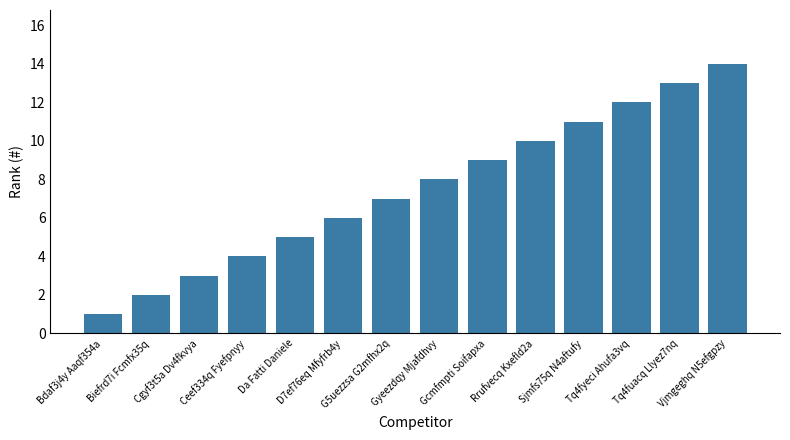

Count the number of data series in this chart.

1